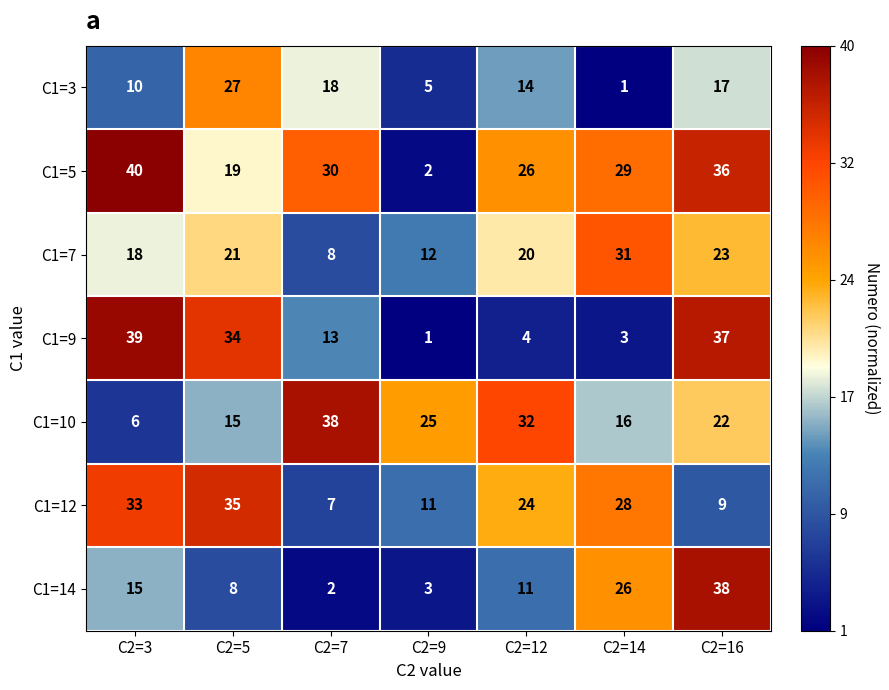

Read the C1=14 value at C2=9.

3